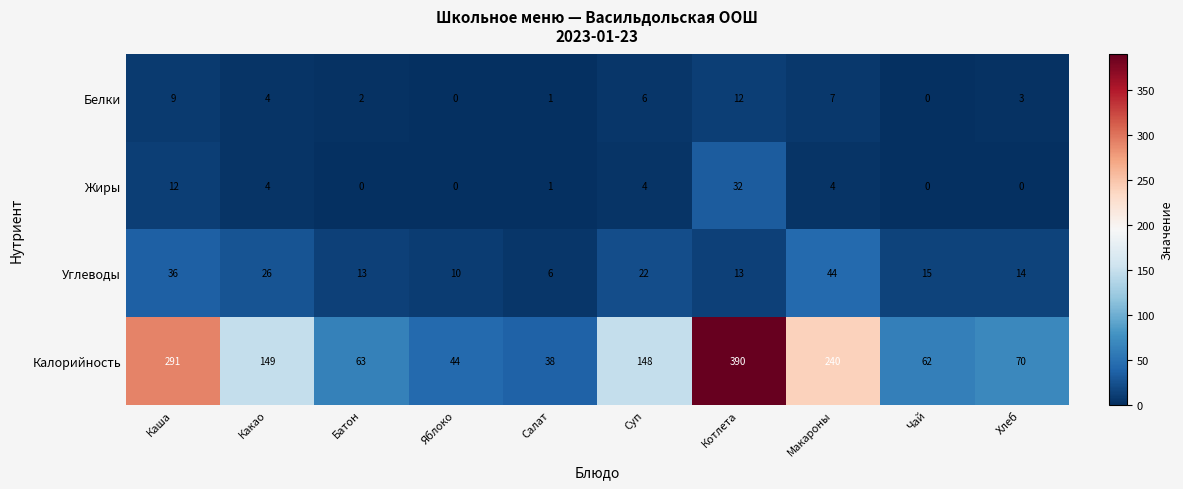

The Белки series shows 0 at Чай. True or false?

True